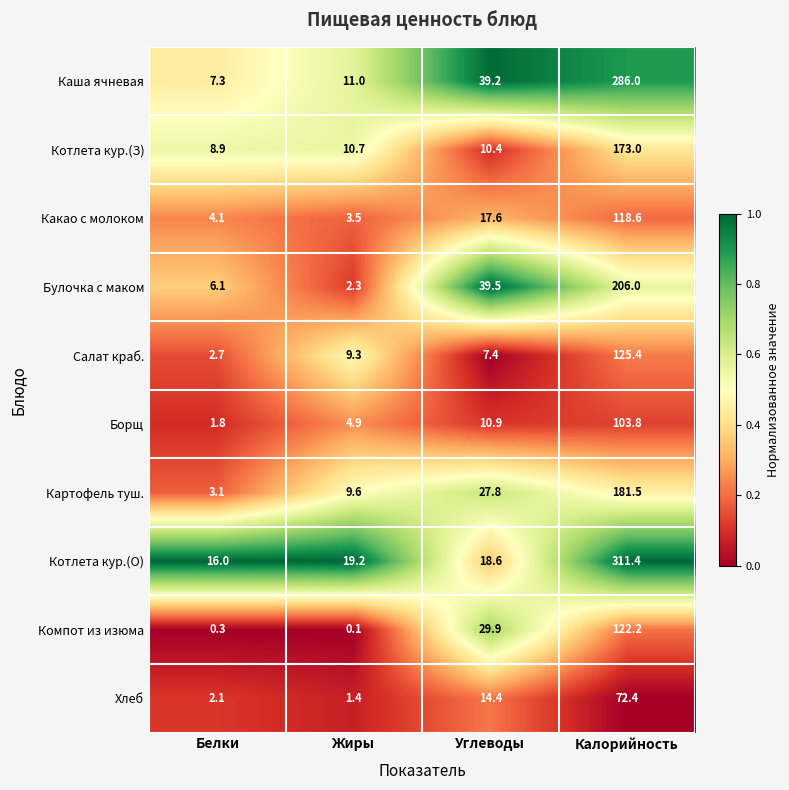

What is the approximate value of Картофель туш. at Углеводы?

27.8